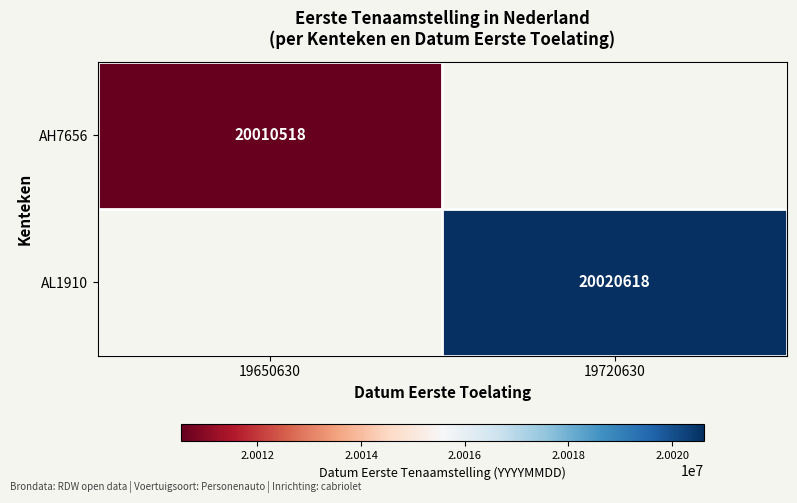

True or false: AH7656 has a value of 20010518 at 19650630.

True